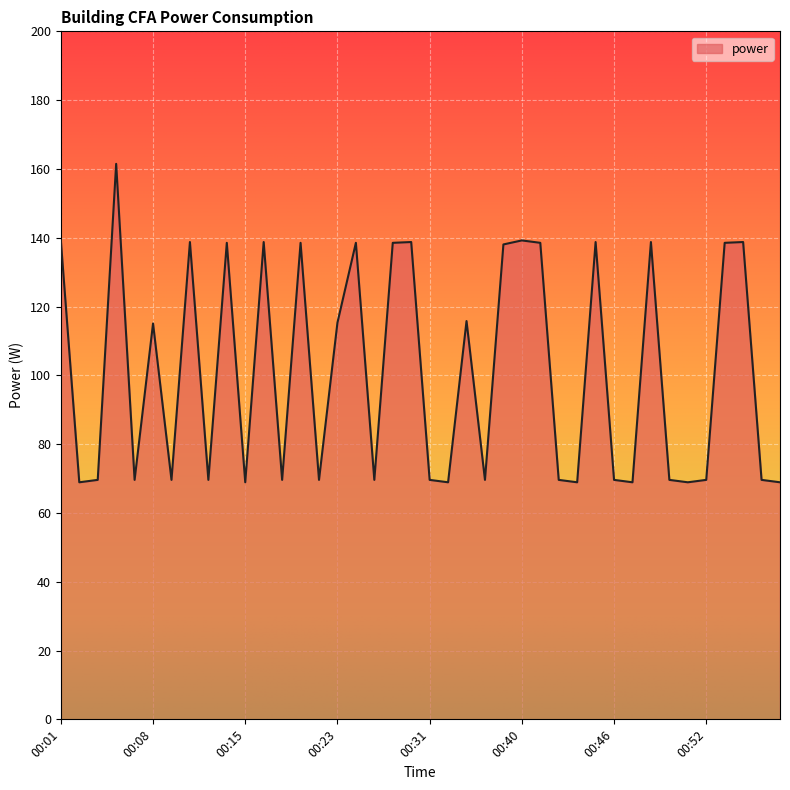

What is the difference between the maximum and minimum values?

92.6